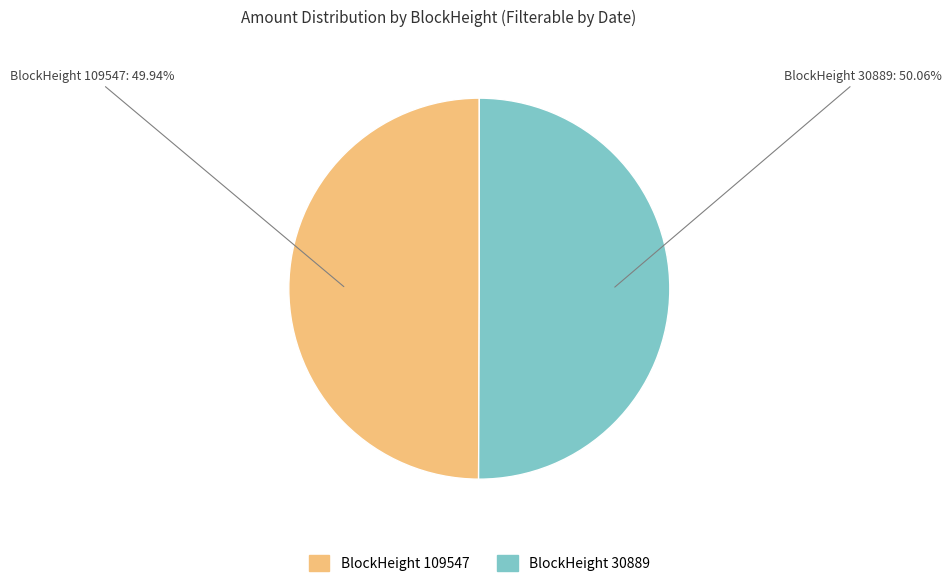

Is there any slice that represents more than half of the pie?

Yes